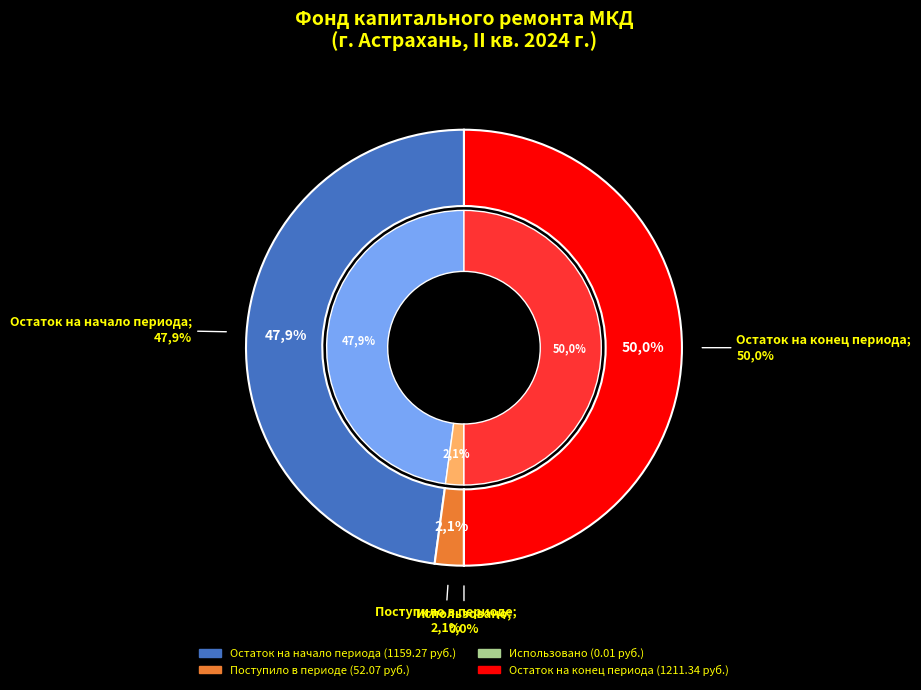

What is the smallest slice in the pie chart?

Использовано